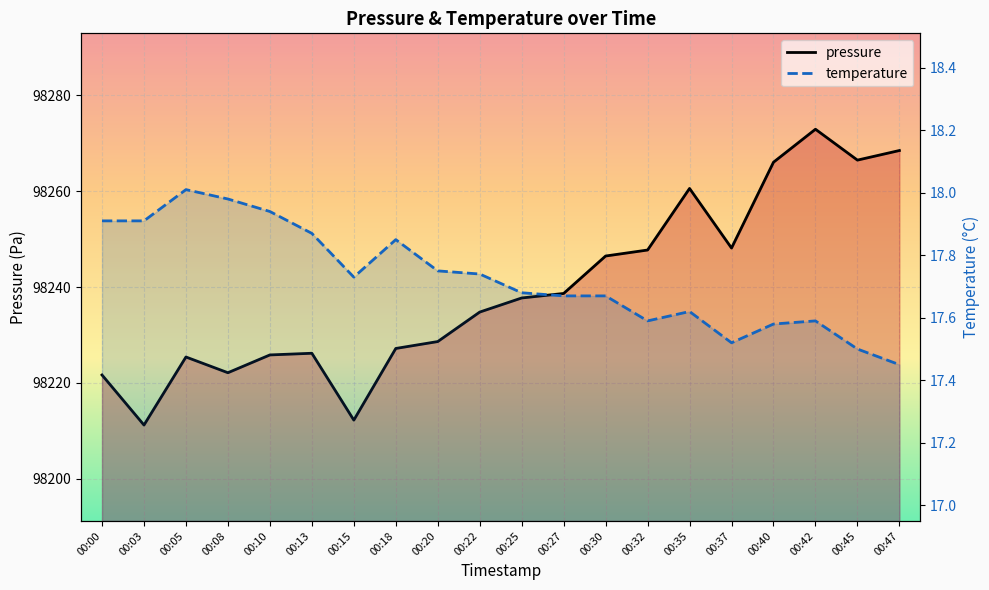

Rank the series at 00:05 from highest to lowest value.

pressure, temperature